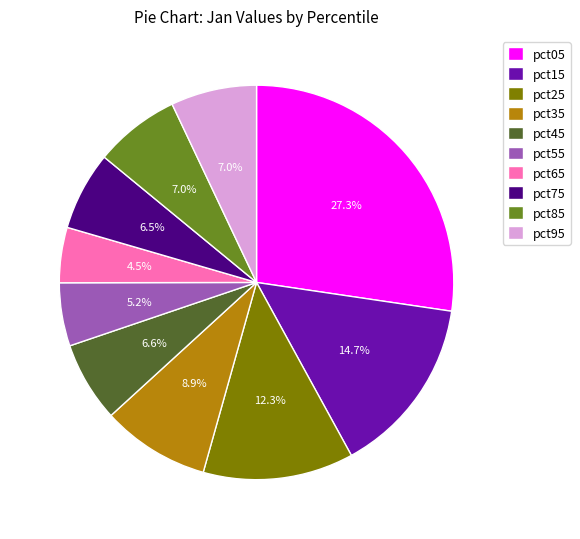

Approximately how many times larger is the value at pct35 compared to pct25?

0.7